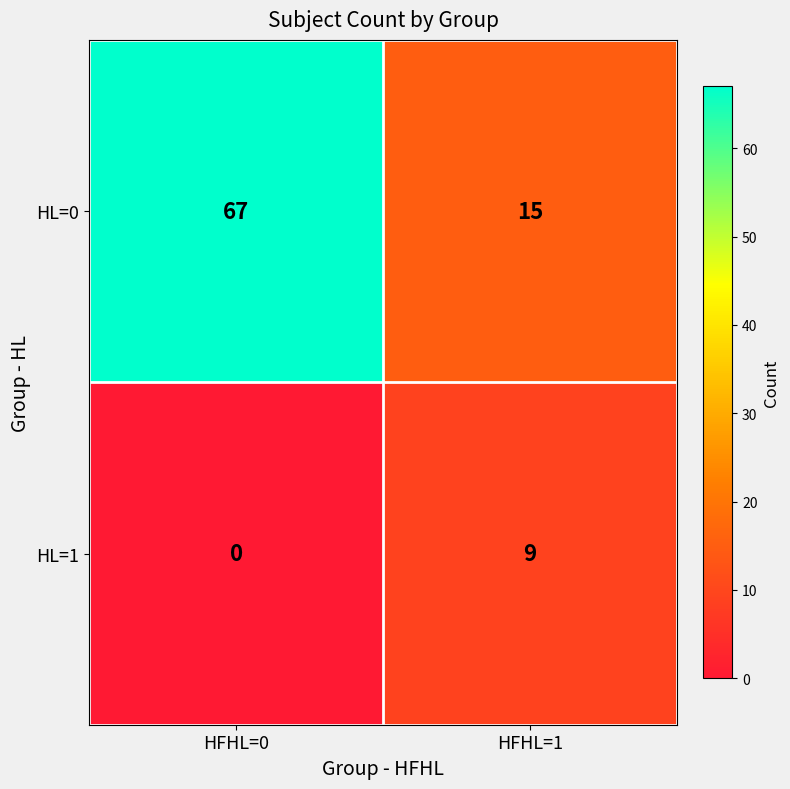

Between HFHL=0 and HFHL=1, which series saw the biggest shift?

HL=0